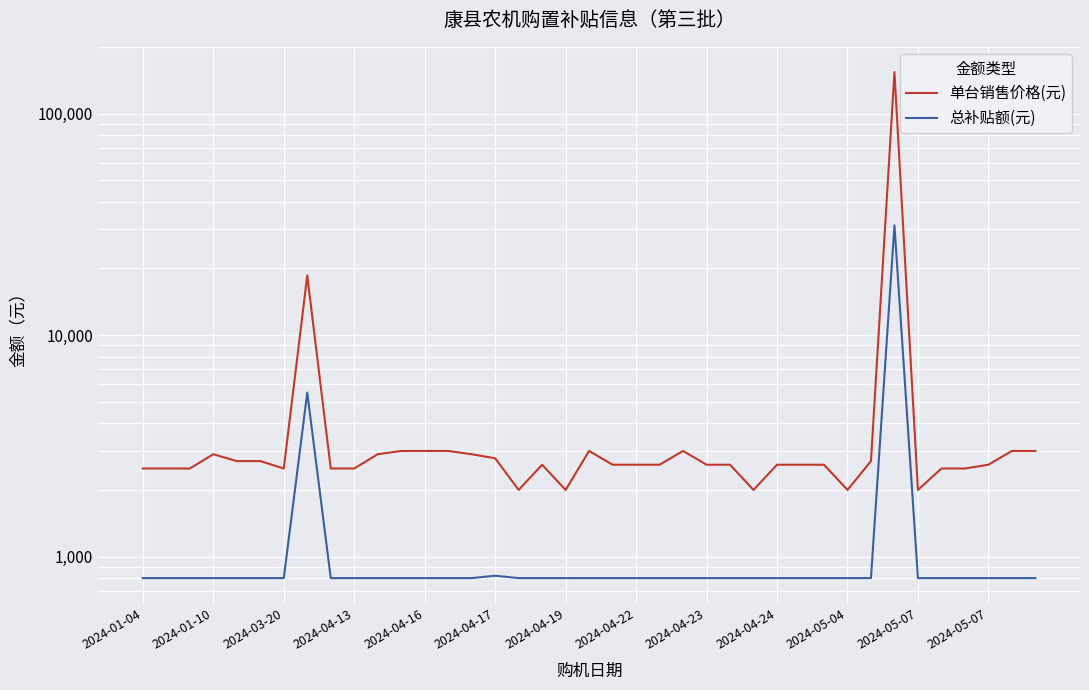

What is the label of the 32nd point from the left?

31